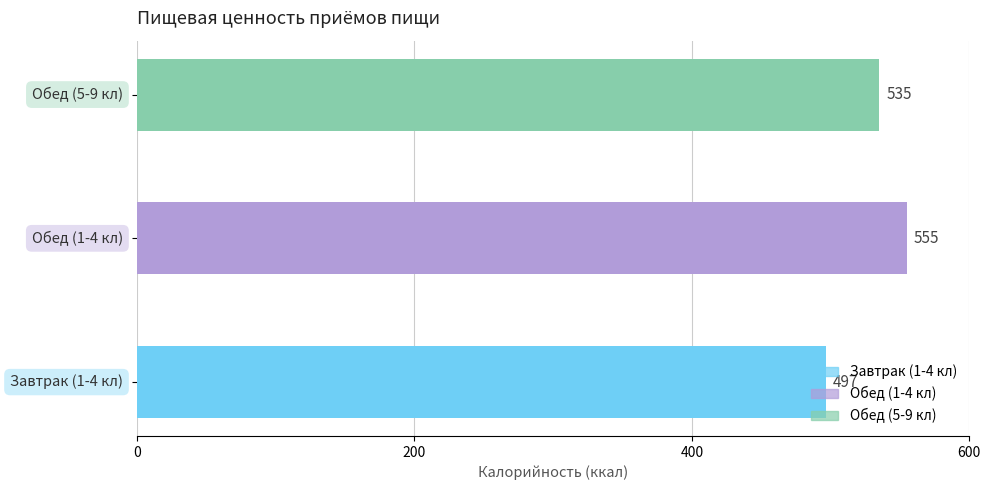

At which category does the chart reach its peak across all series?

Обед (1-4 кл)